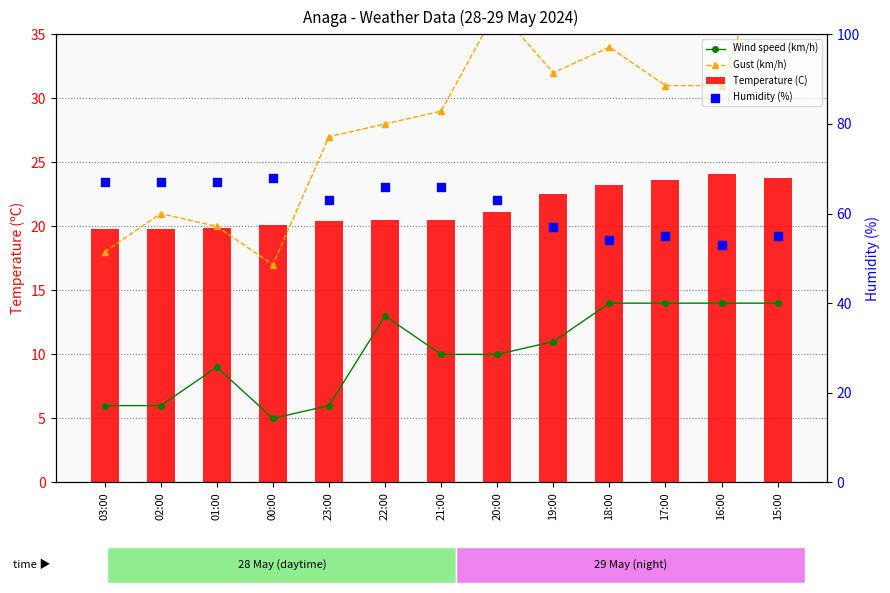

What are all the series names shown in the legend?

Wind speed (km/h), Gust (km/h), Temperature (C), Humidity (%)